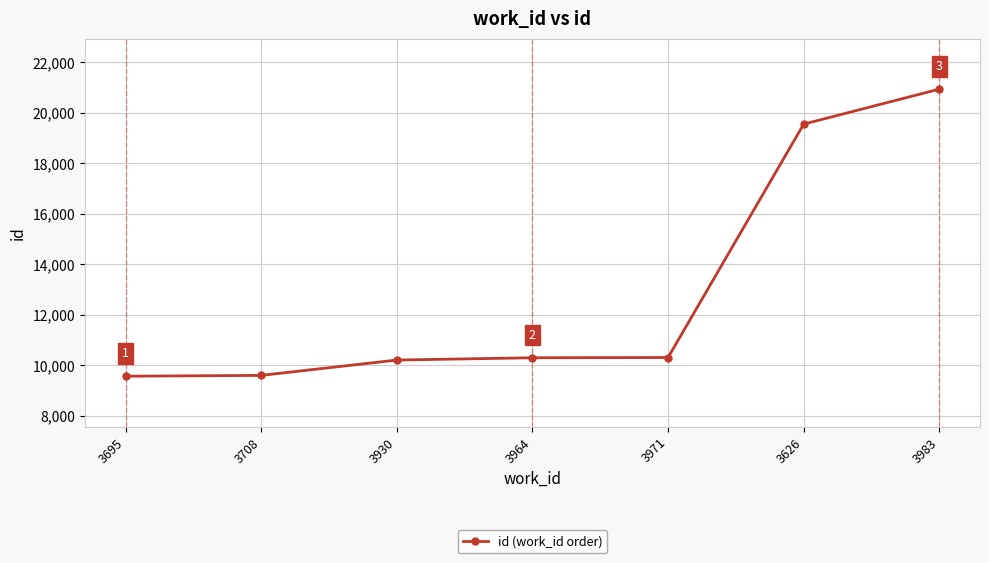

True or false: there are more than 1 points higher than both neighbors.

False